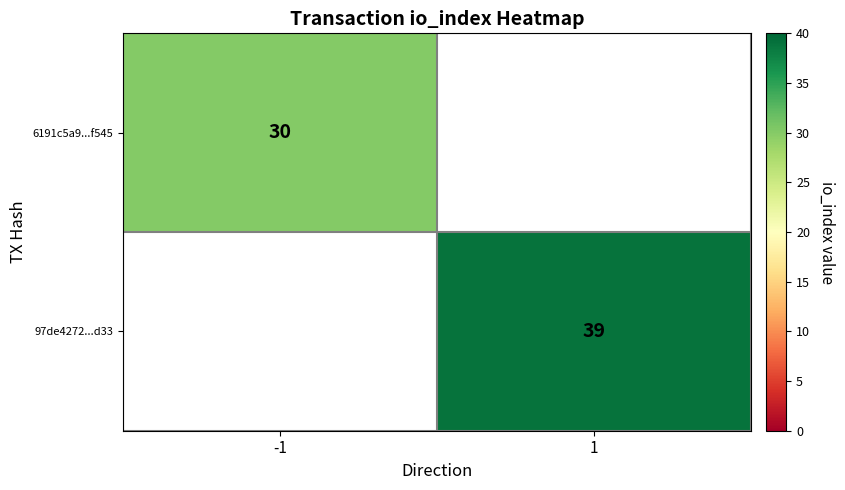

Is it true that 97de4272...d33 equals 11 at 1?

False